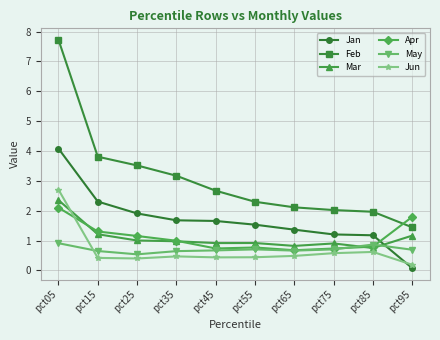

How many data points does each series have?

10